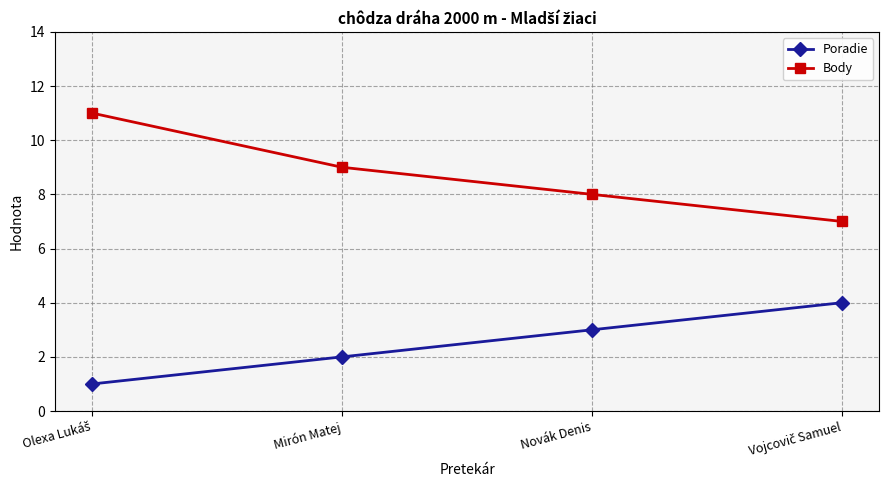

Does the chart have visible grid lines?

Yes